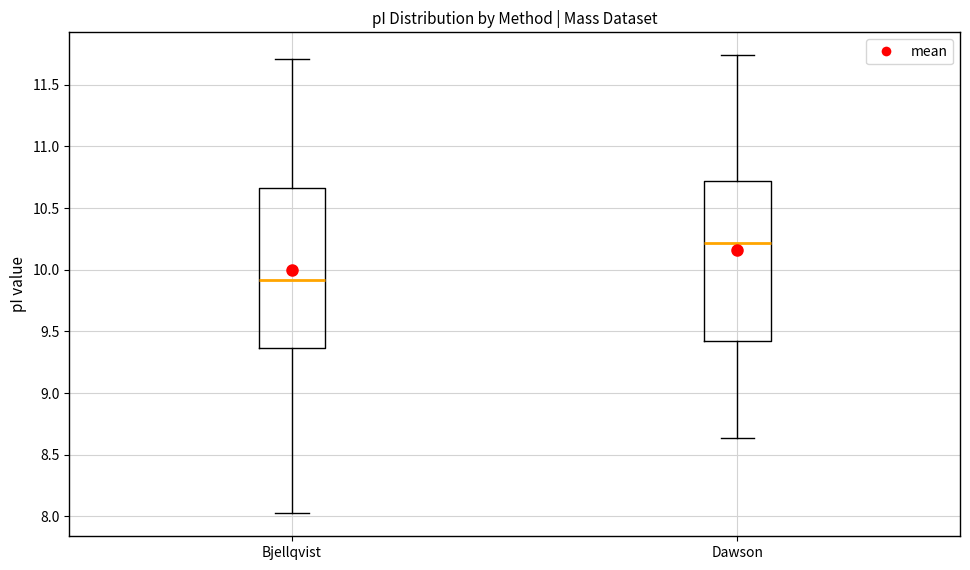

Reading left to right, read every box against the y-axis: the position of its median line, the range the box covers, and the ends of its whiskers. The values are not printed on the chart, so give them approximately, as read against the axis.

Bjellqvist: median 9.90, box 9.35 to 10.65, whiskers 8.00 to 11.70
Dawson: median 10.20, box 9.40 to 10.70, whiskers 8.65 to 11.75